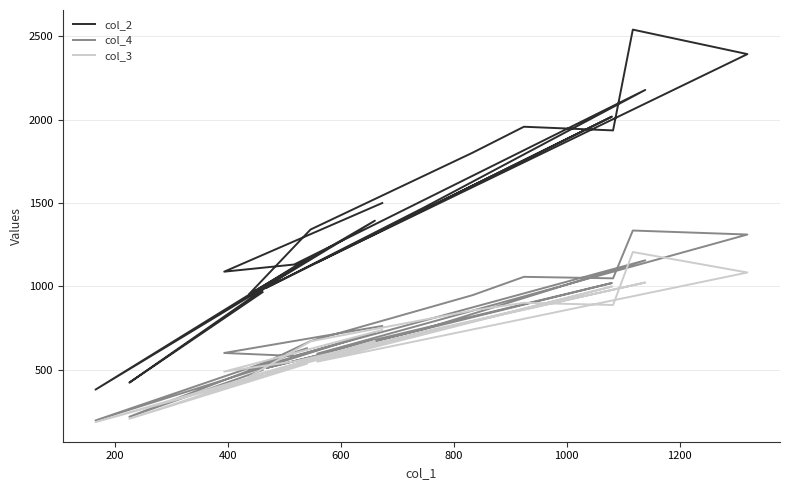

At 1200, list the series in order from largest to smallest.

col_2, col_4, col_3